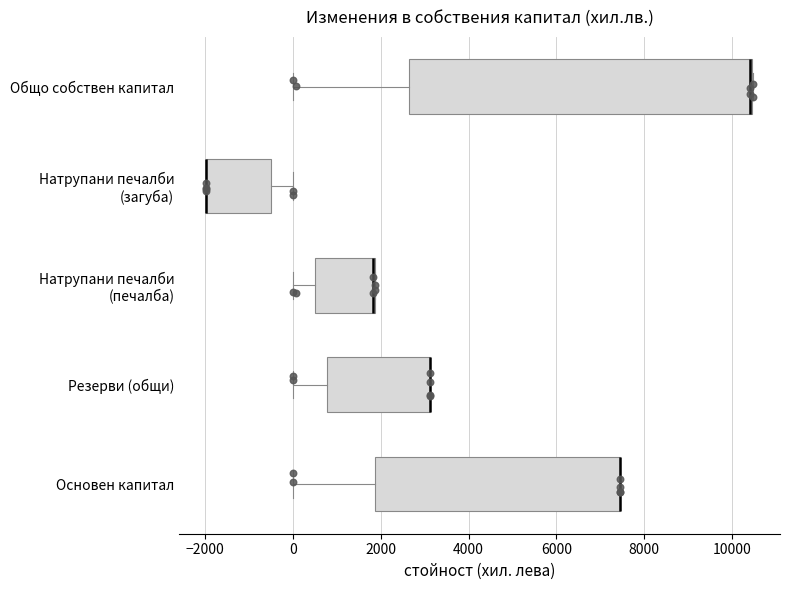

Where is the left edge of the box for Натрупани печалби (печалба) on the x-axis? The values are not printed on the chart, so give them approximately, as read against the axis.

400